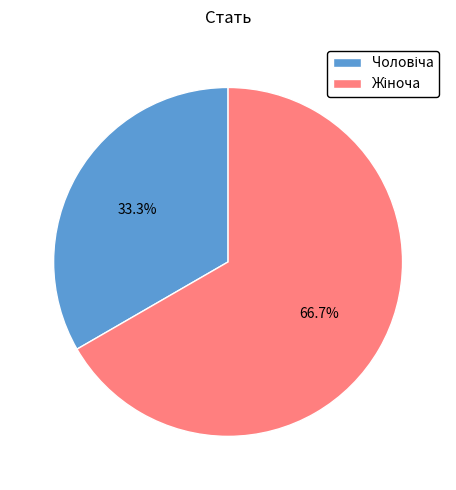

How many segments does this pie chart have?

2